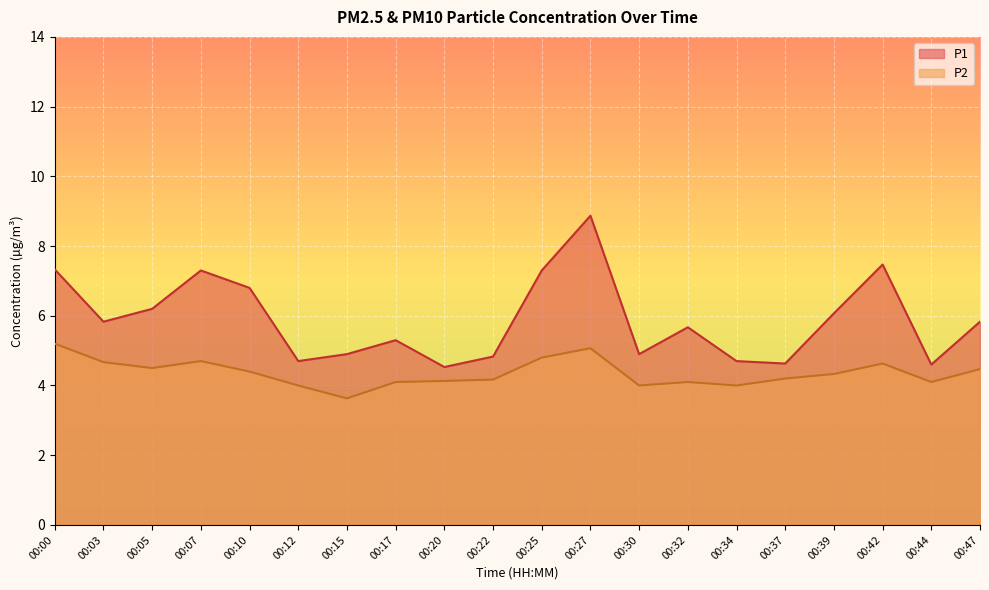

What is the minimum value for P2?

3.6